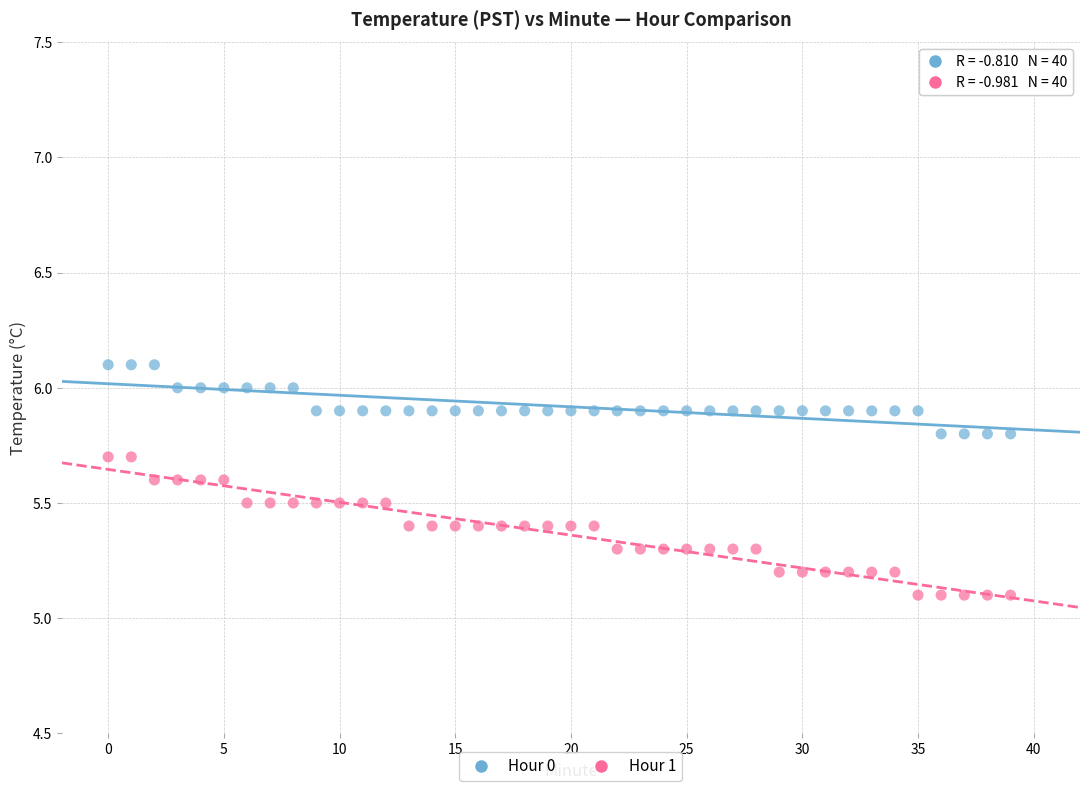

What are all the series names shown in the legend?

Hour 0, Hour 1